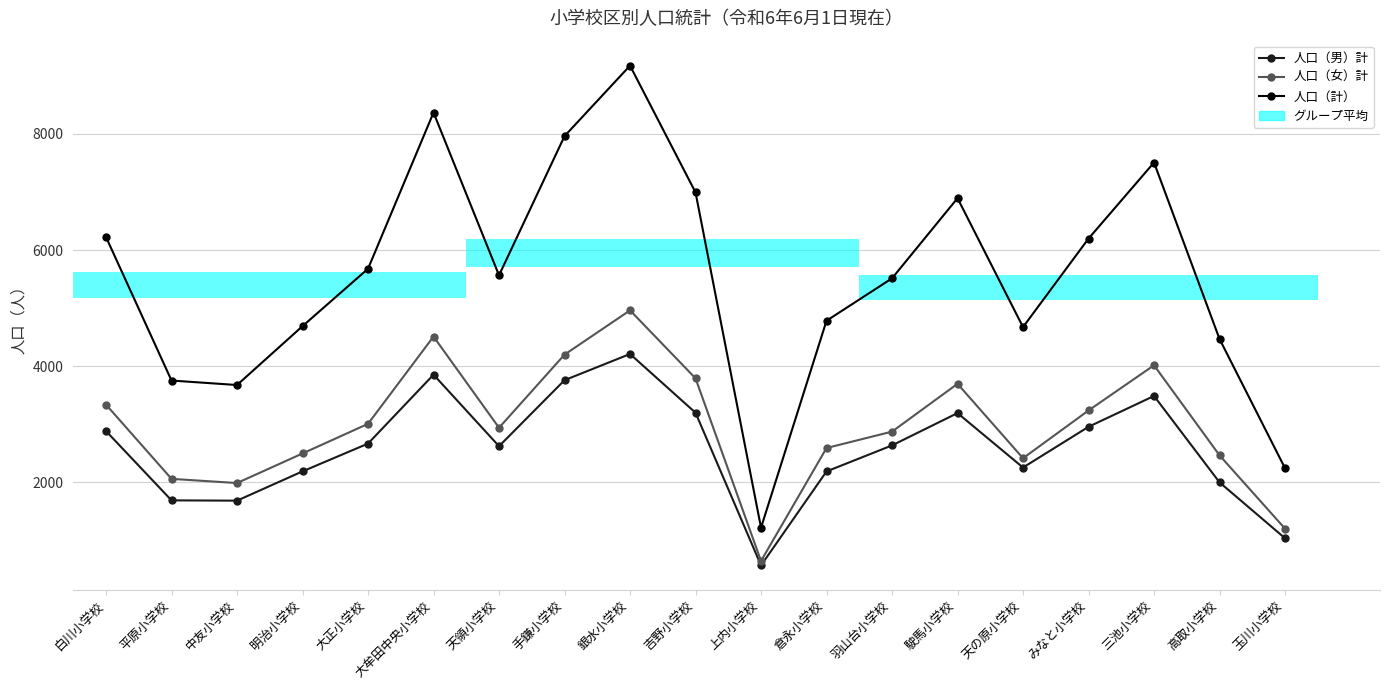

Is the value of 人口（計） at 銀水小学校 greater than the value of 人口（男）計 at 大牟田中央小学校?

Yes